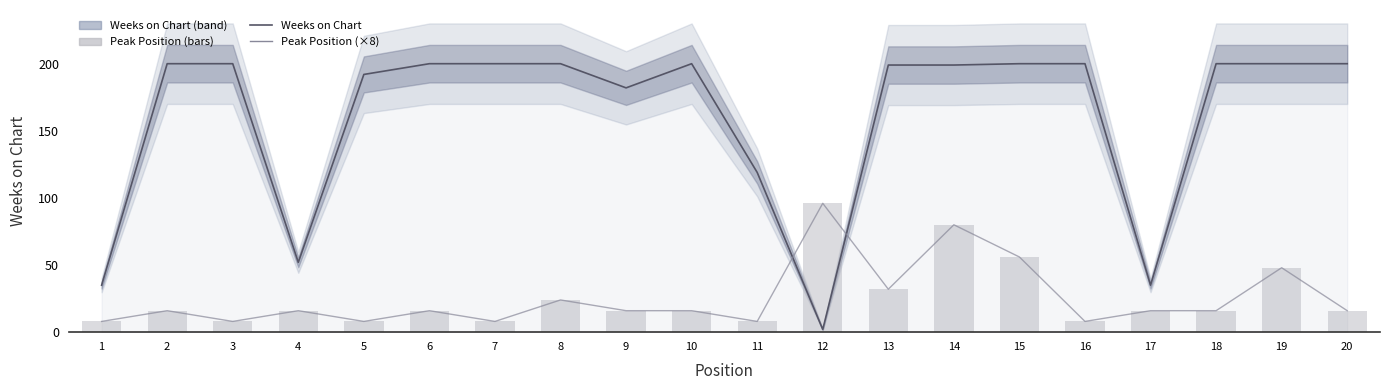

At which label does Peak Position (×8) first exceed 16?

8